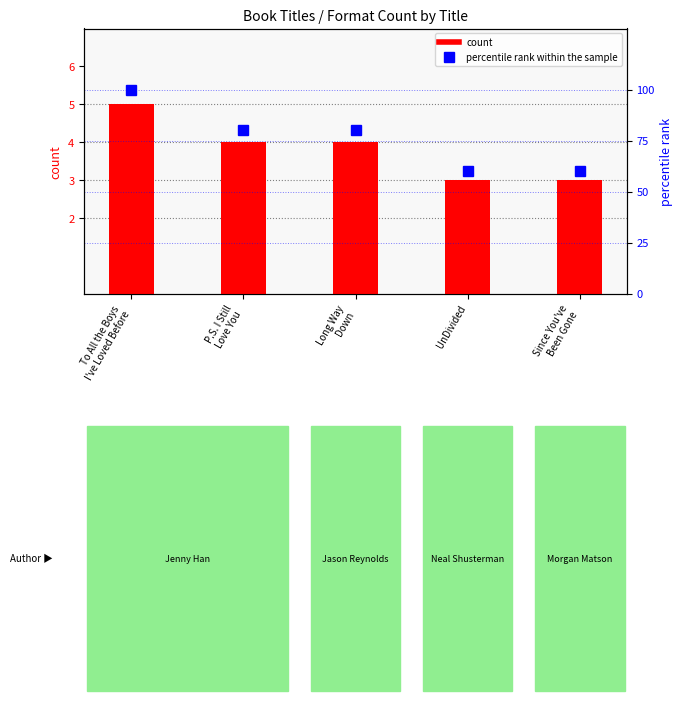

Reading left to right, what are all the values shown in this chart?

count: 5	4	4	3	3
percentile rank within the sample: 100	80	80	60	60